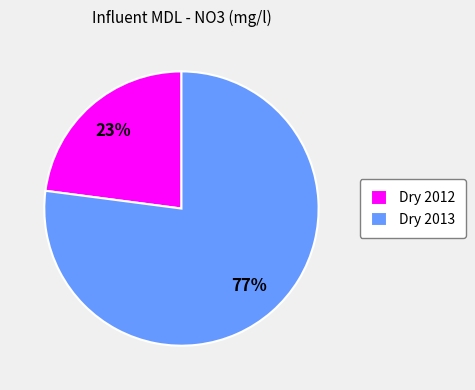

The Dry 2012 slice represents 30% of the pie. True or false?

False